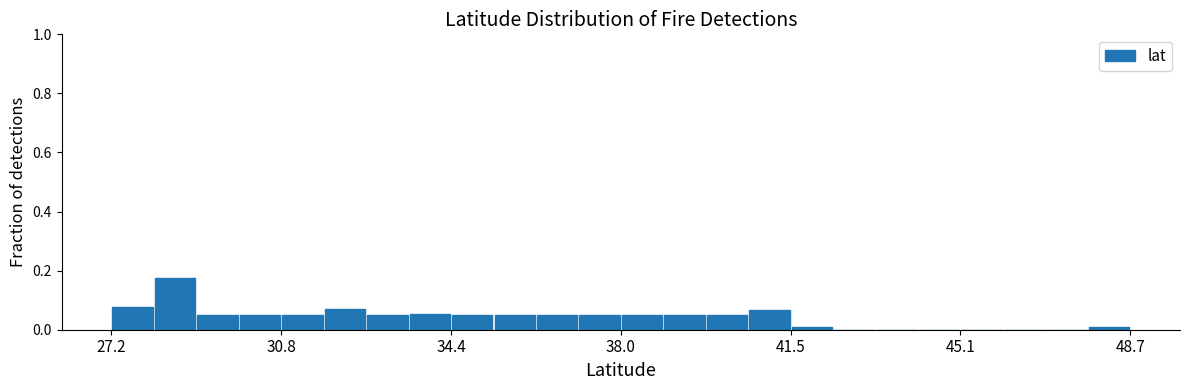

Around what value on the x-axis is the tallest bar? Give the approximate position of its centre, as read against the axis.

28.5